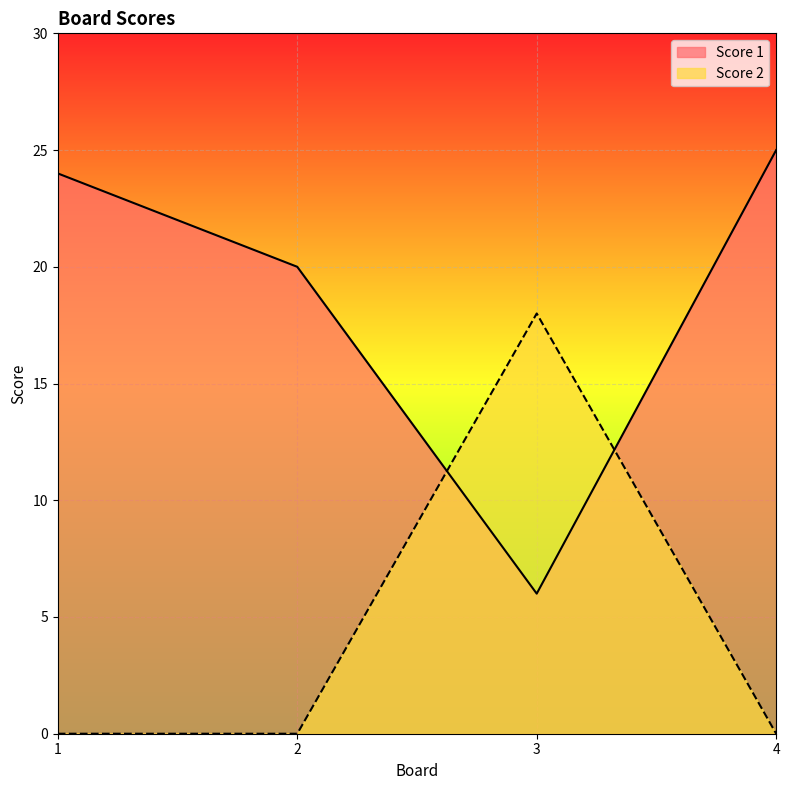

Is it true that Score 1 equals 9 at 3?

False